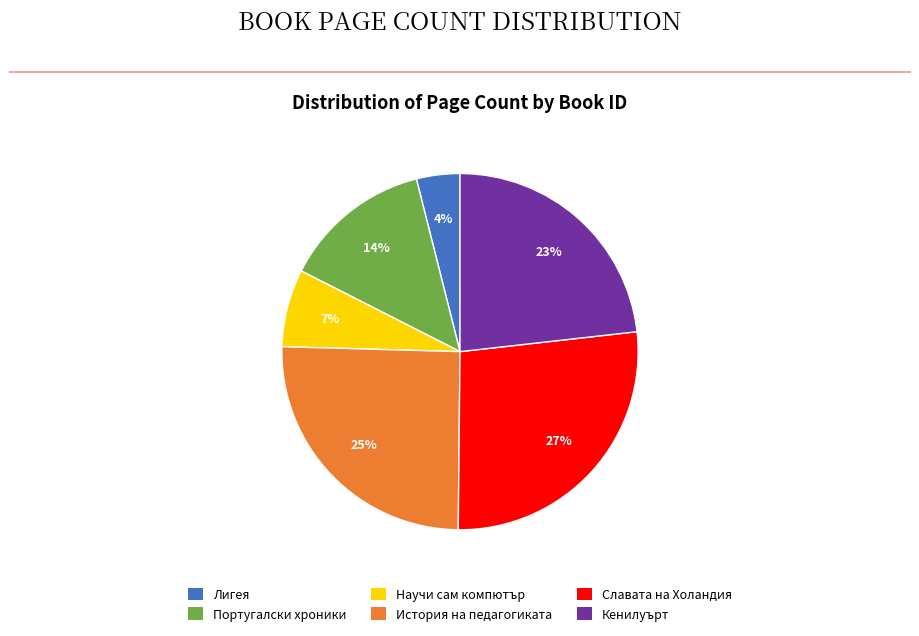

How many slices are in this pie chart?

6